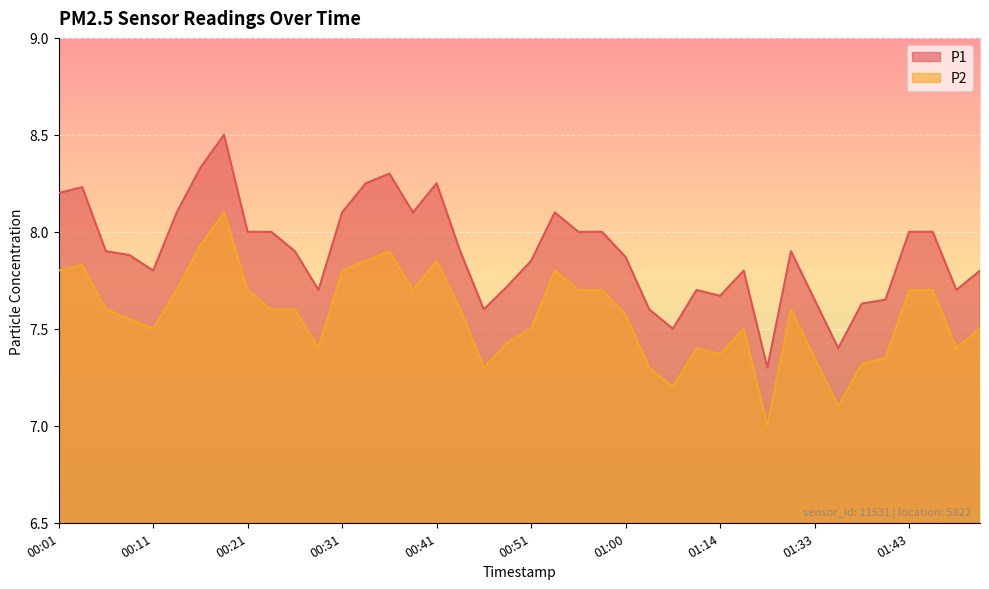

Is it true that P2 equals 3.3 at 00:18?

False